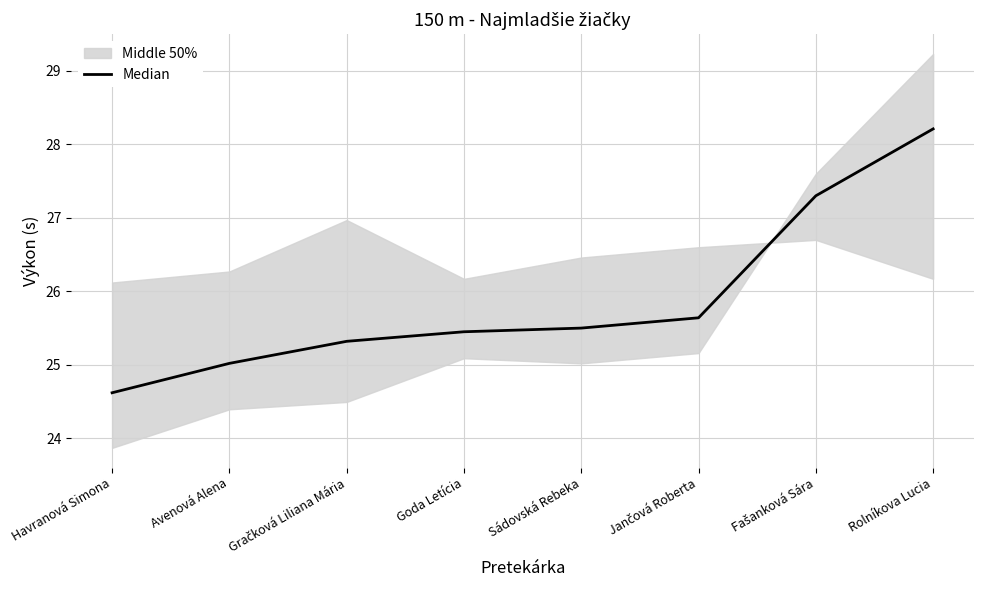

How many lines are shown in the chart?

1